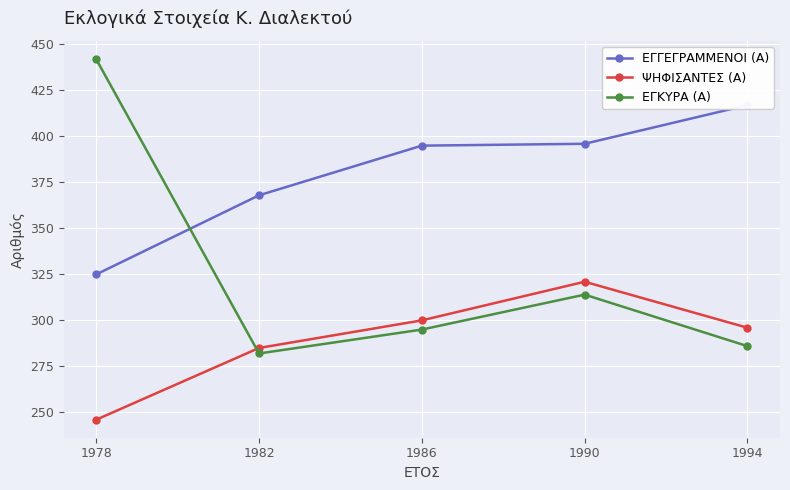

Which series changed the most between 1978 and 1990?

ΕΓΚΥΡΑ (Α)